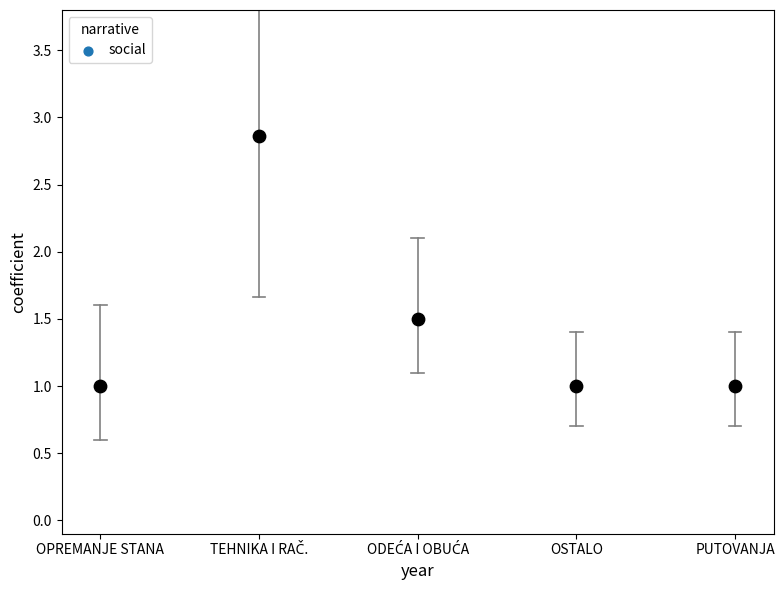

What is the average Y value?

1.5